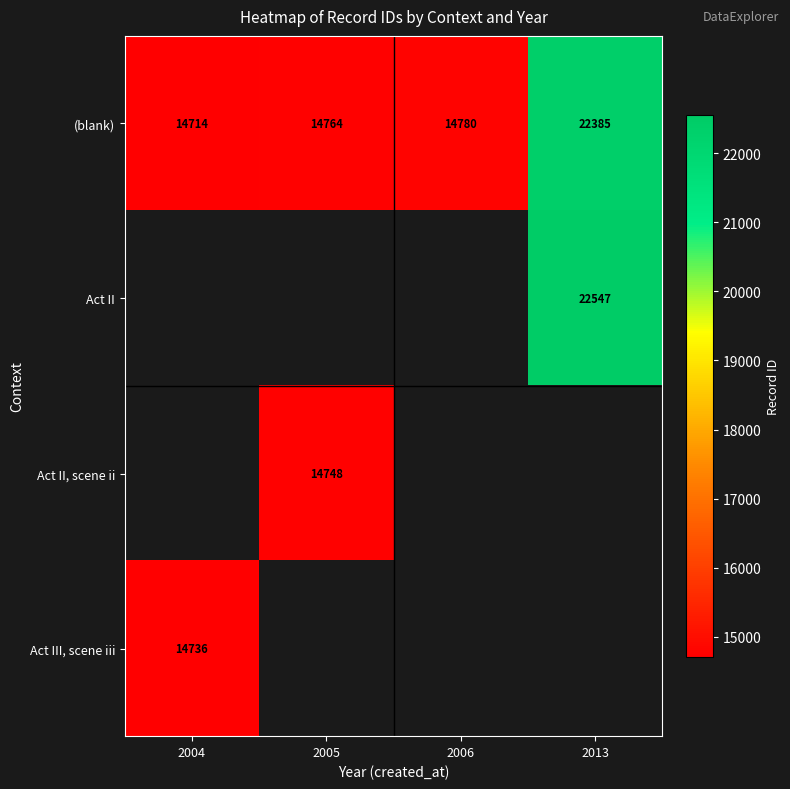

What value does the (blank) series have at 2006, to the nearest 50?

14800